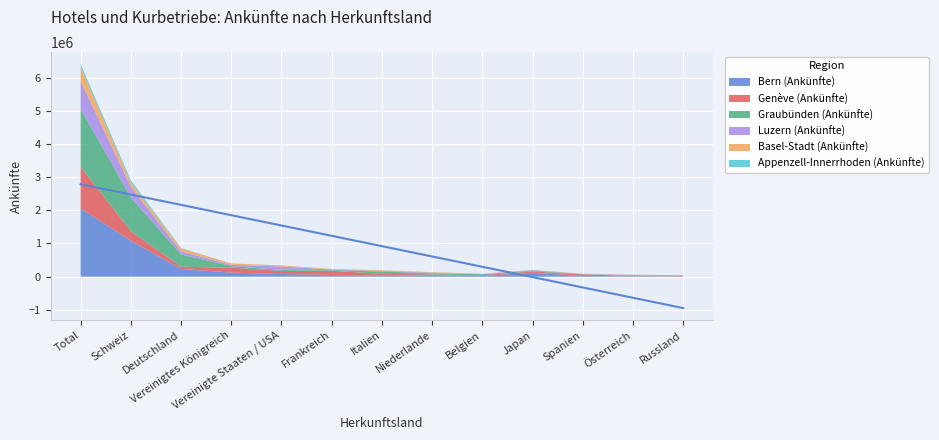

In Basel-Stadt (Ankünfte), how many points are lower than both neighbors (excluding endpoints)?

1